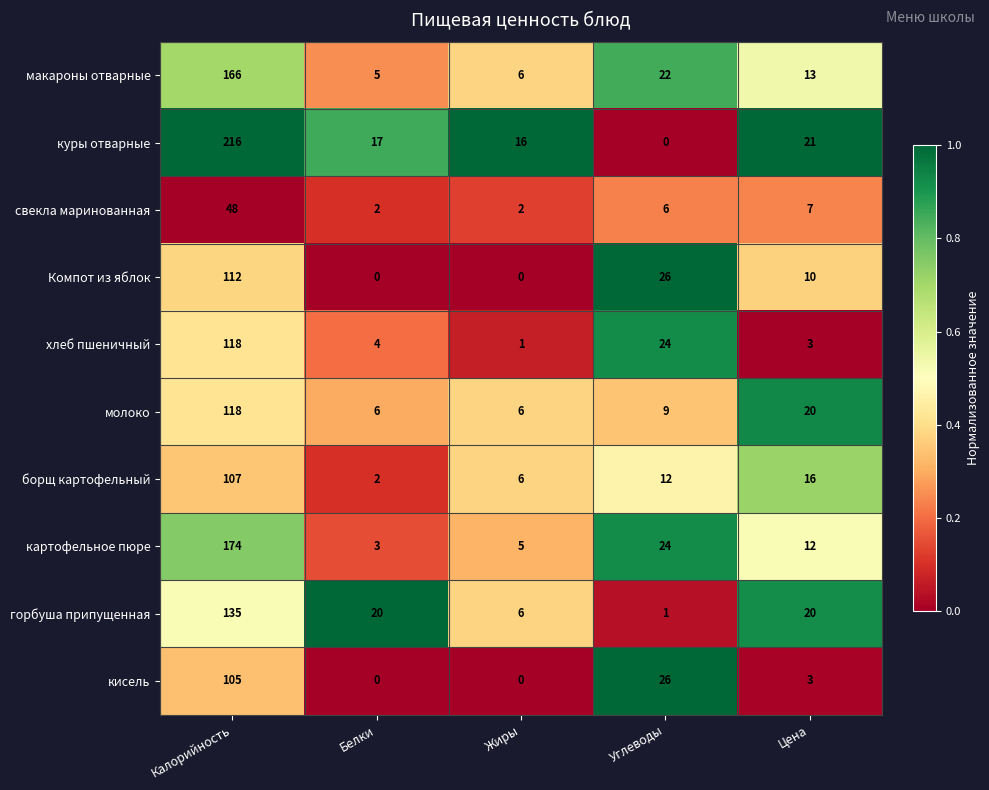

What is the total value across all series at Цена?

125